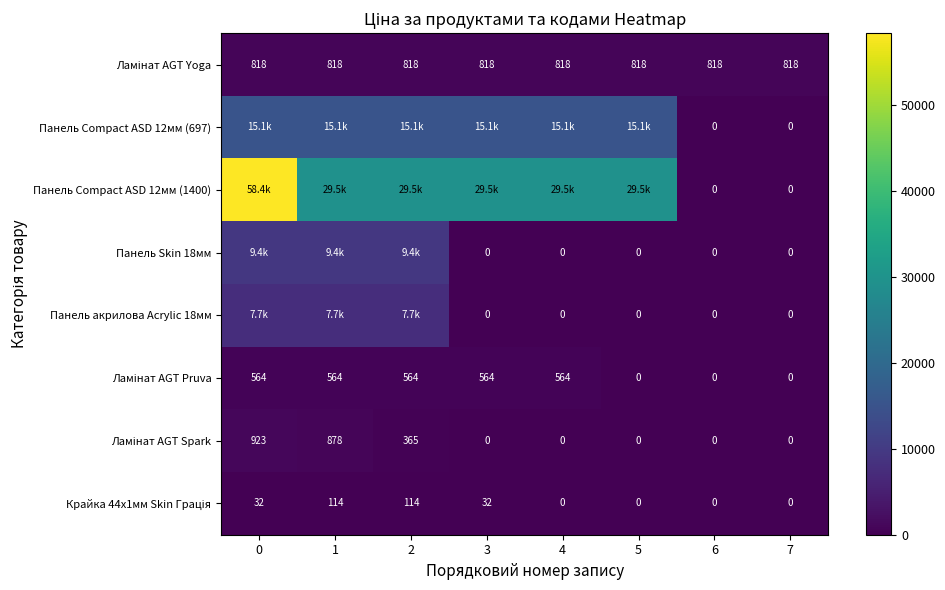

Rank the categories by Ламінат AGT Spark value from highest to lowest.

0, 1, 2, 3, 4, 5, 6, 7